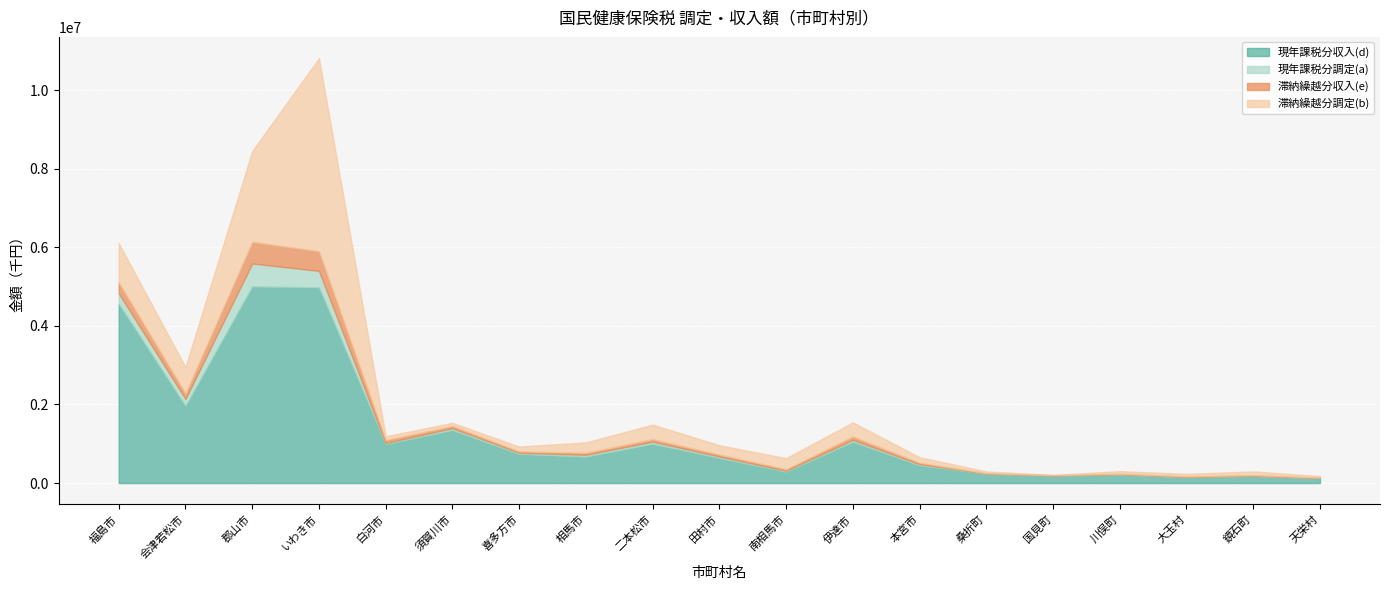

True or false: 滞納繰越分収入(e) has a value of 50004 at 相馬市.

True